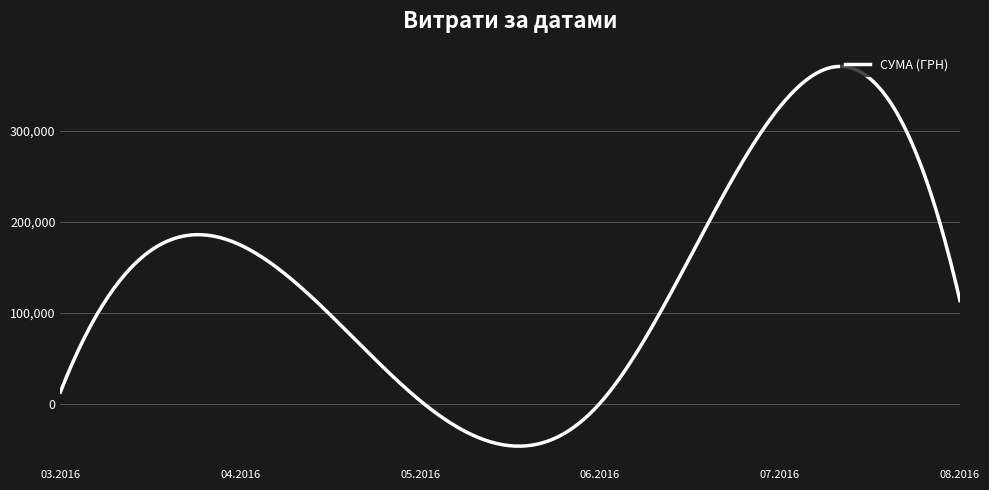

What is the difference between the maximum and minimum values?

417398.4